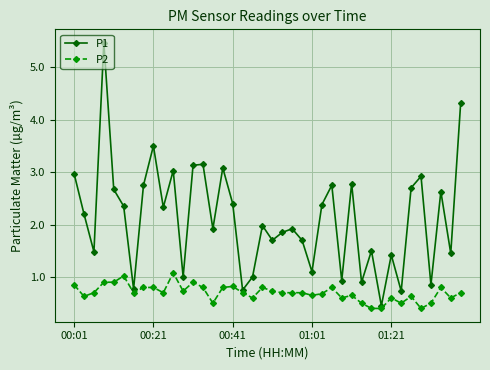

What is the value of the P1 point at the 18th from the left?

0.8